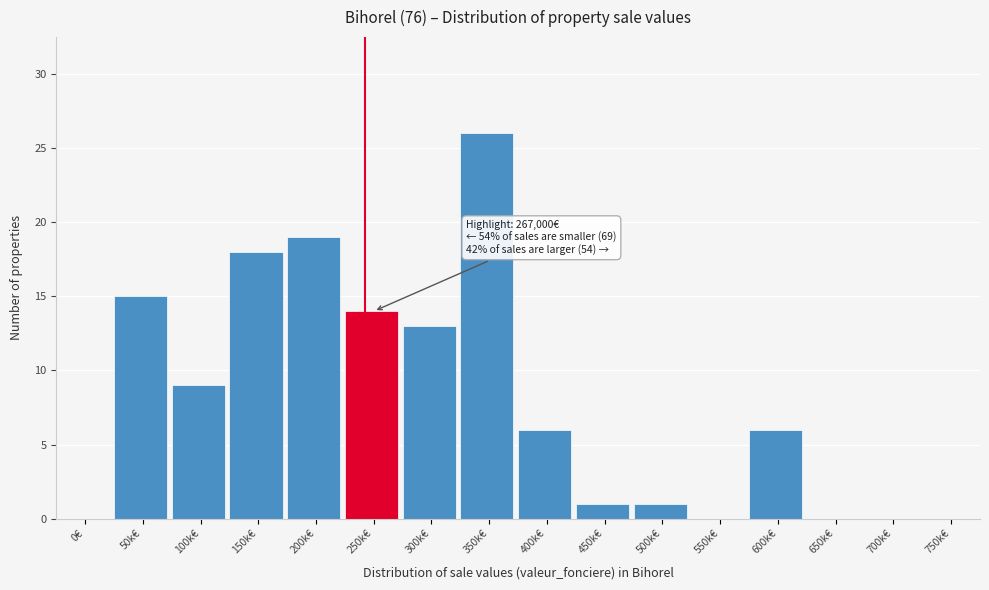

Reading left to right, list all the values displayed in this chart.

0€=0	50k€=15	100k€=9	150k€=18	200k€=19	250k€=14	300k€=13	350k€=26	400k€=6	450k€=1	500k€=1	550k€=0	600k€=6	650k€=0	700k€=0	750k€=0